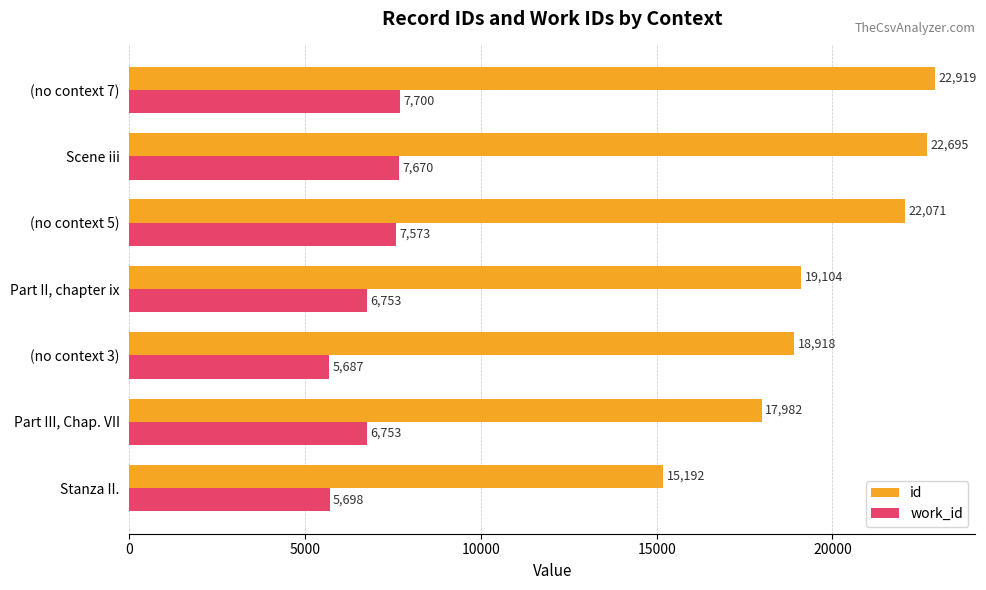

Rank the series at (no context 7) from highest to lowest value.

id, work_id